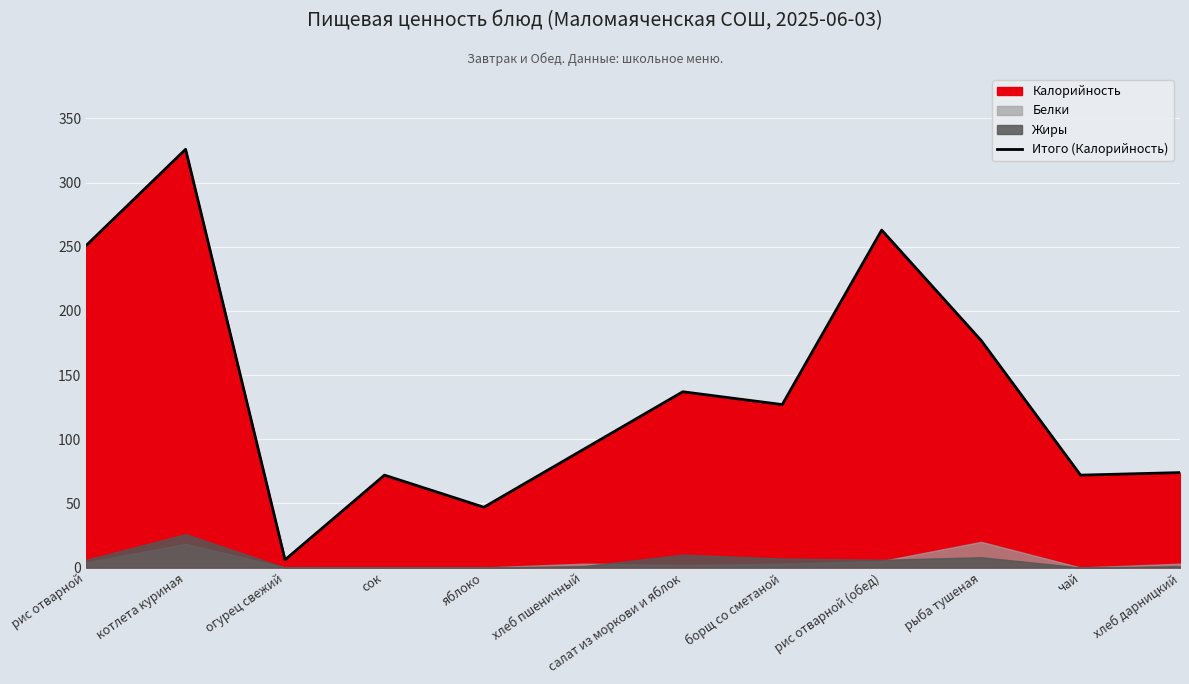

Is it true that Итого (Калорийность) equals 326 at котлета куриная?

True